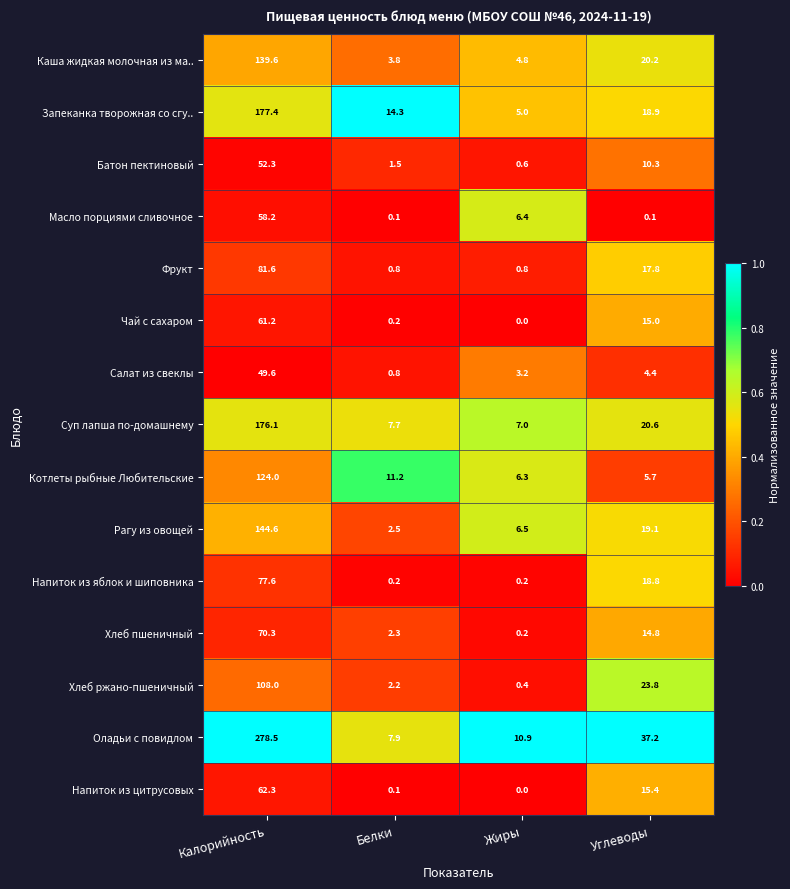

Count the number of categories in the chart.

4